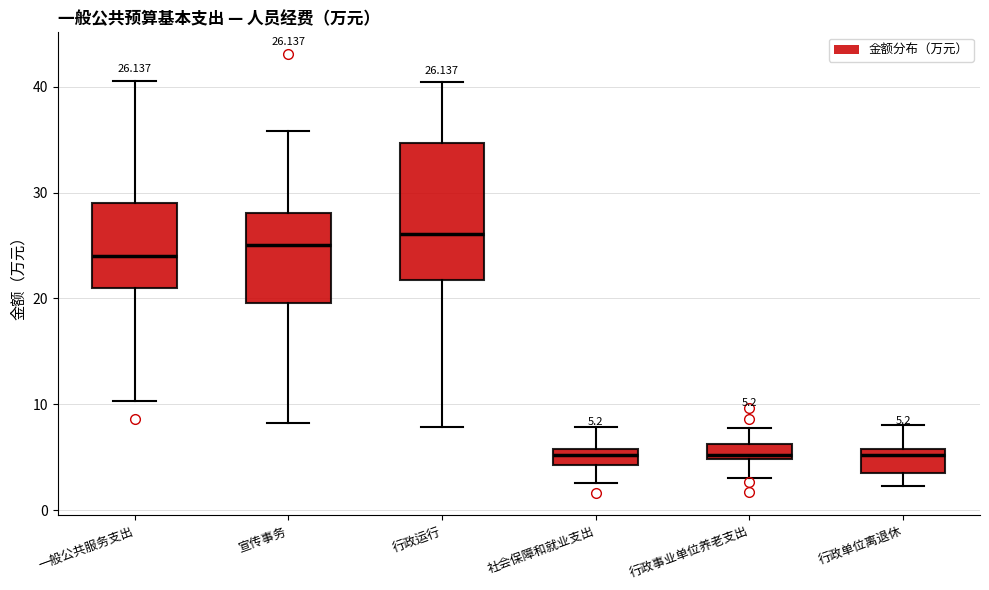

Comparing the boxes themselves (not the whiskers), which one is the tallest?

行政运行